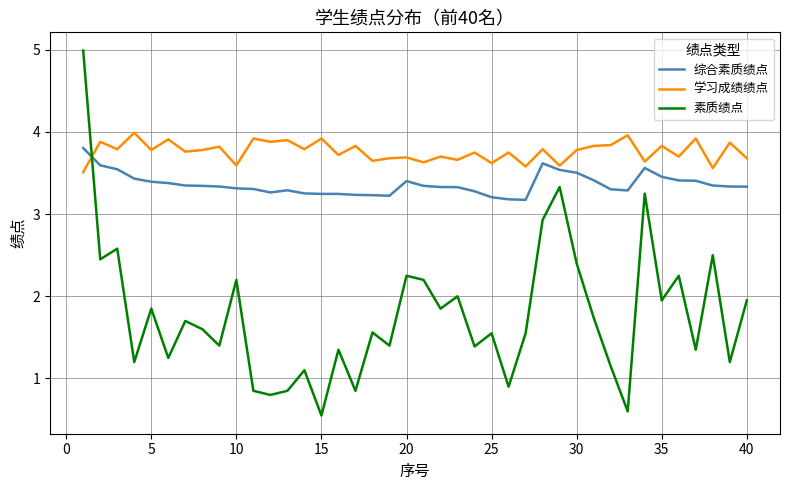

How many intersections are there between 综合素质绩点 and 素质绩点?

1